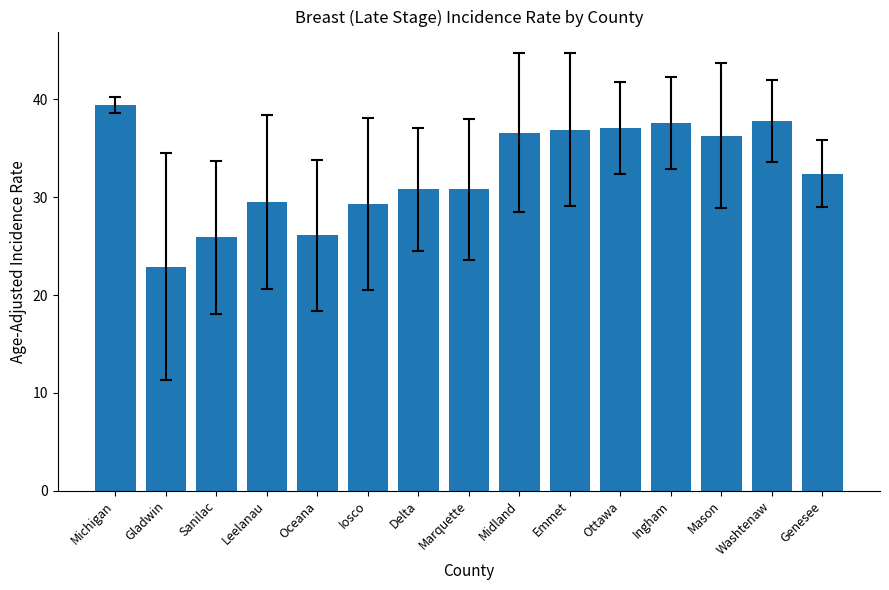

What is the label of the 11th bar from the left?

Ottawa